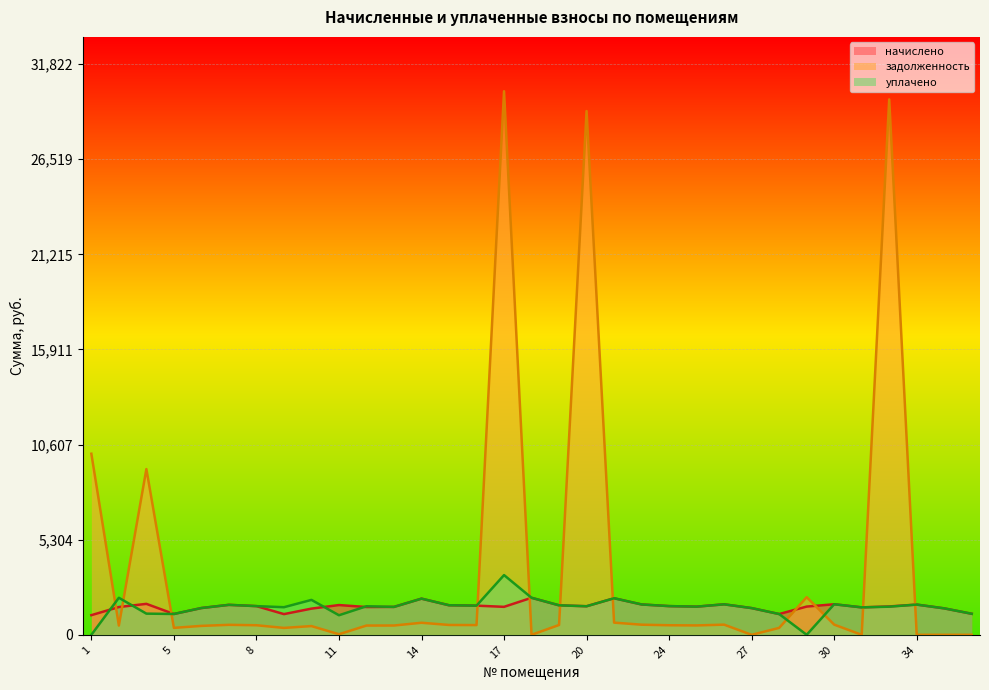

After their last crossing, which series has the higher values: задолженность or начислено?

начислено